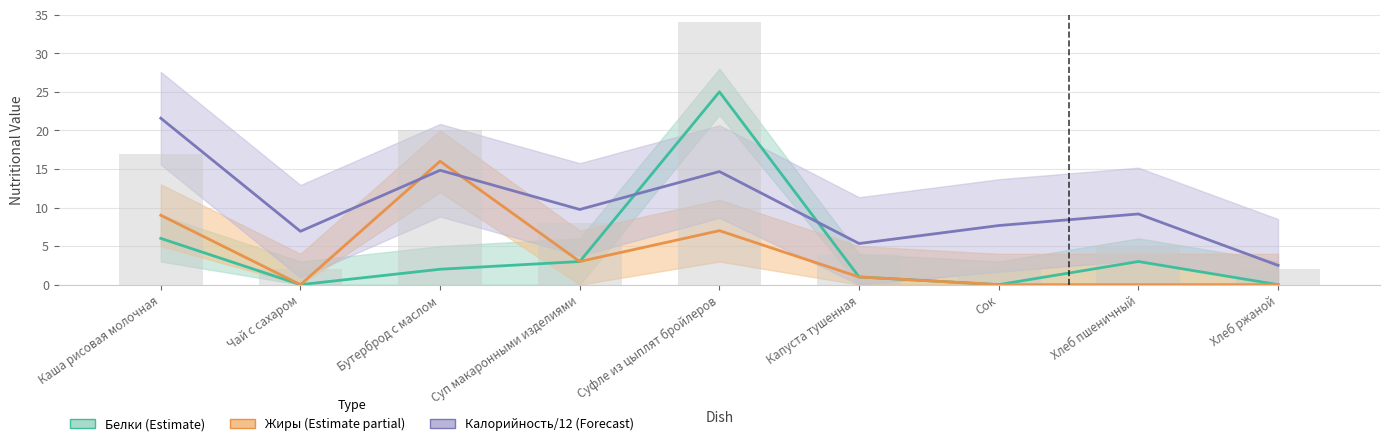

Which category has the highest value across all series?

Суфле из цыплят бройлеров